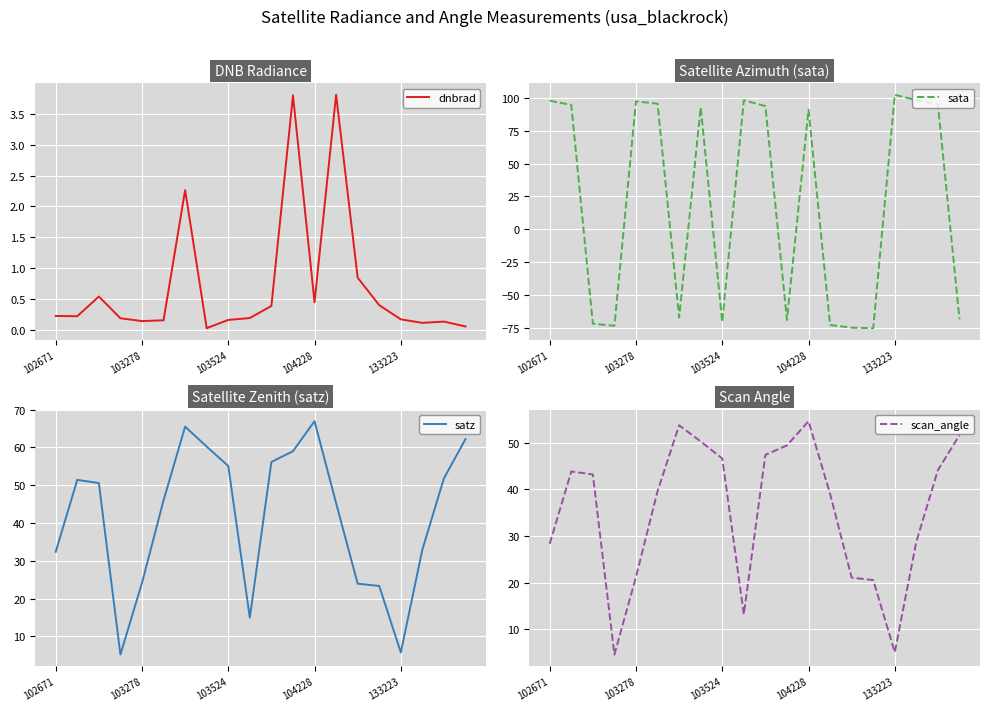

How many intersections are there between sata and scan_angle?

11